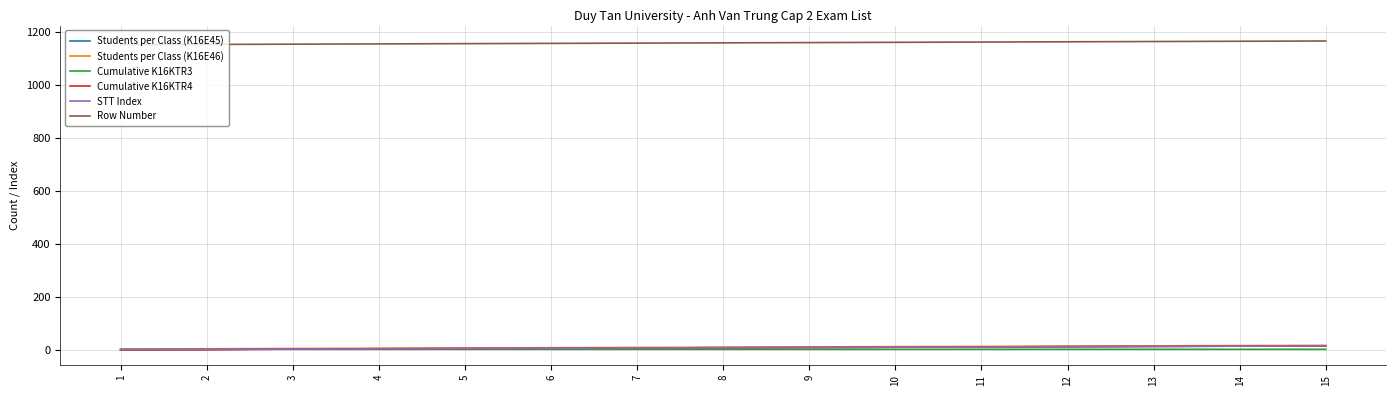

Which series has the largest total across all categories?

Row Number